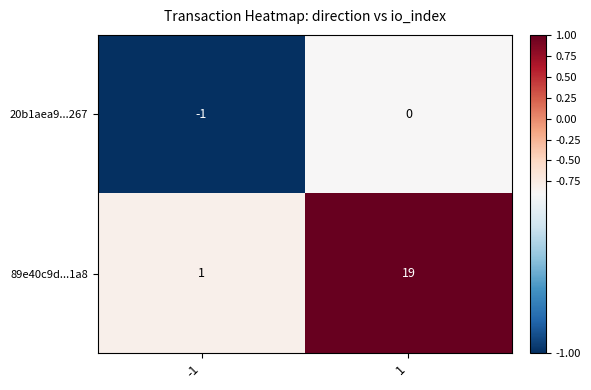

What is the difference between the maximum and minimum values in the 89e40c9d...1a8 series?

18